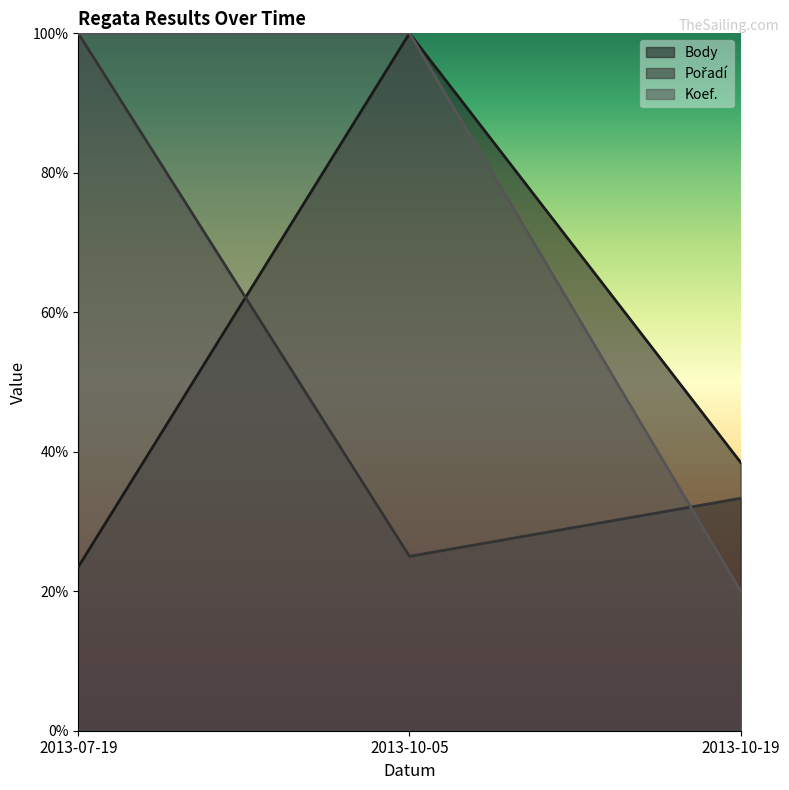

Does the chart display data point markers on the line(s)?

No